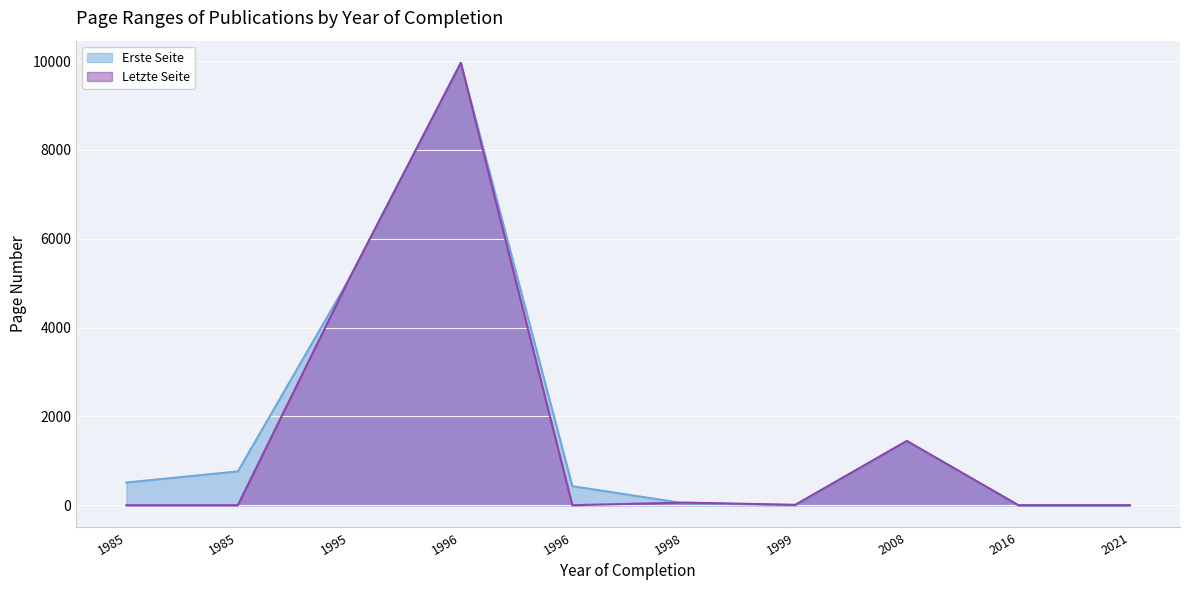

List the labels in order of Letzte Seite value, largest first.

1996, 1995, 2008, 1998, 1999, 1985, 1985, 1996, 2016, 2021